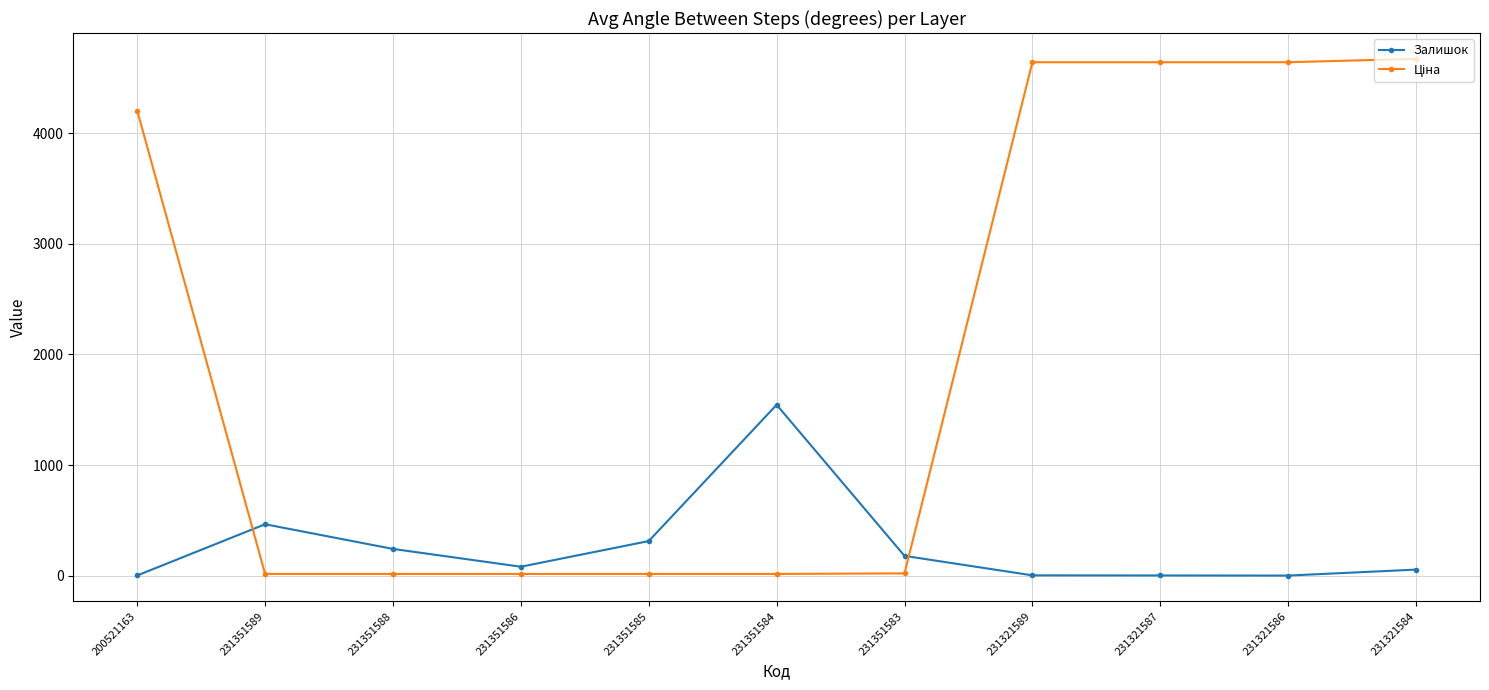

What is the label of the 2nd point from the right?

231321586